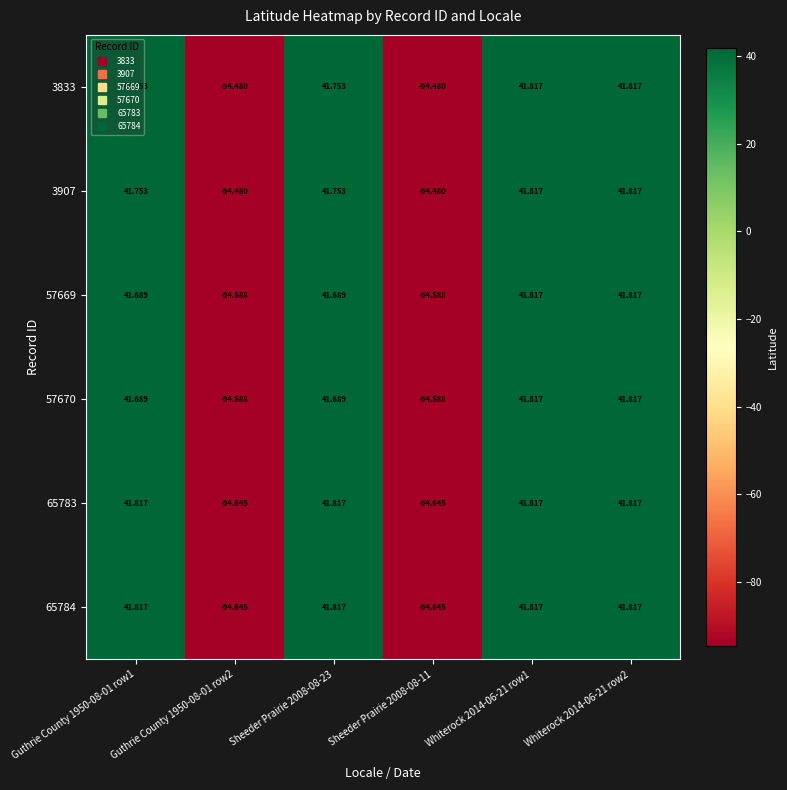

What is the total value across all series at Guthrie County 1950-08-01 row2?

-567.4